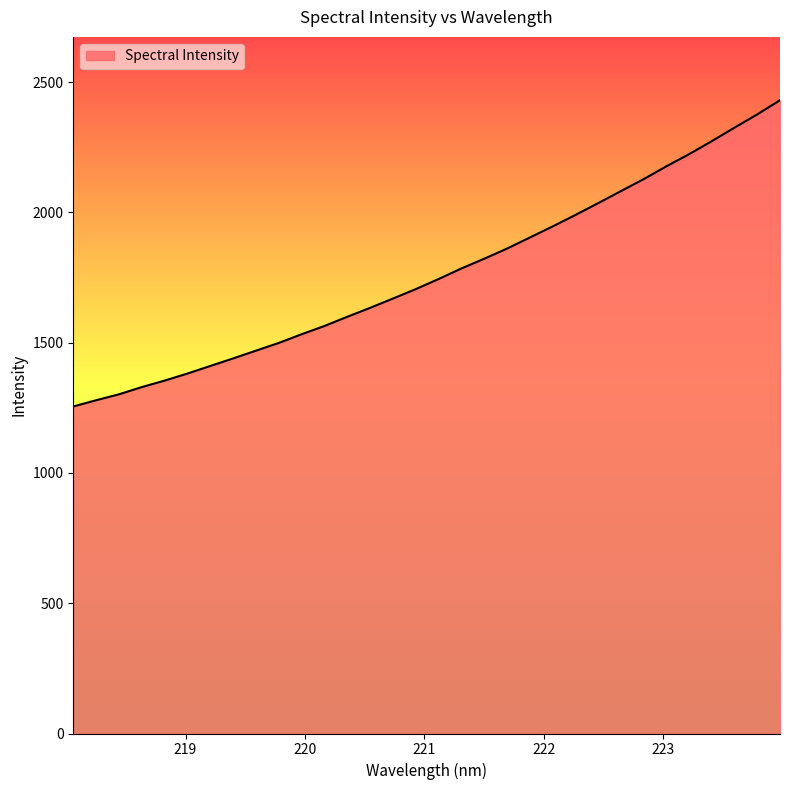

What is the maximum value shown in the chart?

2430.1